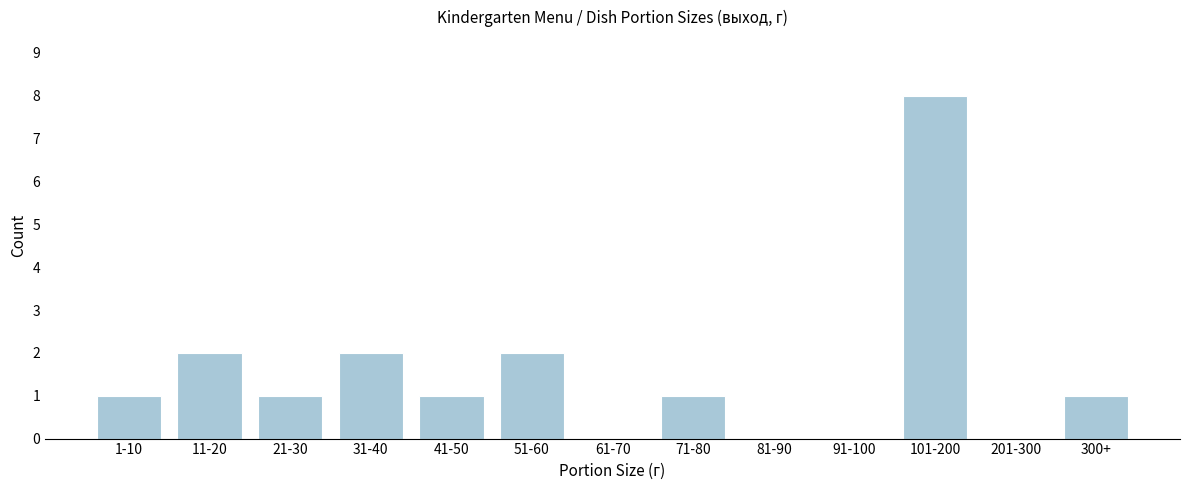

Reading left to right, extract all data points from this chart.

1-10=1	11-20=2	21-30=1	31-40=2	41-50=1	51-60=2	61-70=0	71-80=1	81-90=0	91-100=0	101-200=8	201-300=0	300+=1